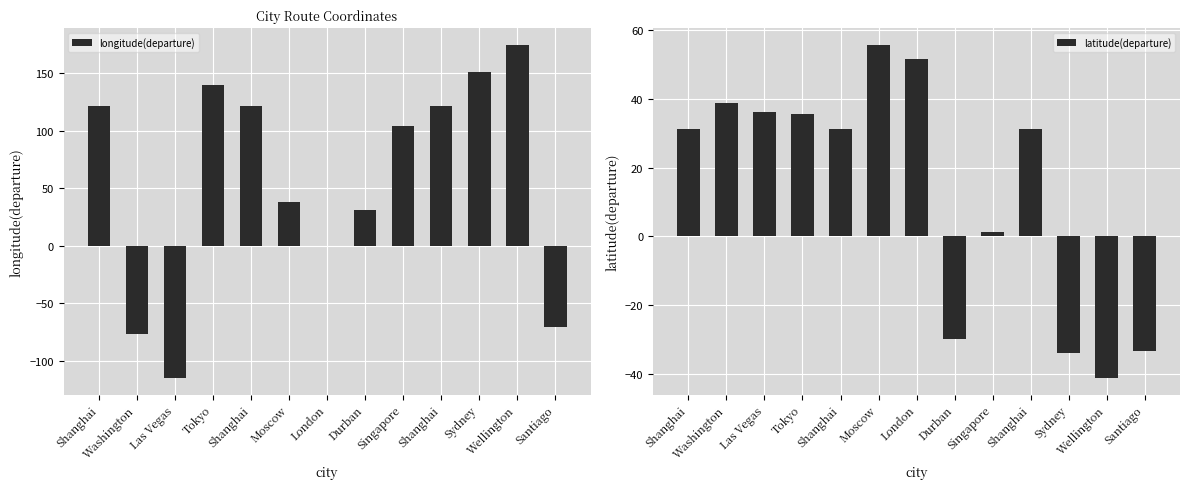

Reading right to left, list all the values displayed in this chart.

longitude(departure): -70.8	174.8	151.2	121.5	103.9	30.9	-0.1	37.6	121.5	139.7	-115.1	-76.8	121.5
latitude(departure): -33.5	-41.2	-33.9	31.2	1.4	-29.9	51.5	55.7	31.2	35.7	36.2	38.7	31.2